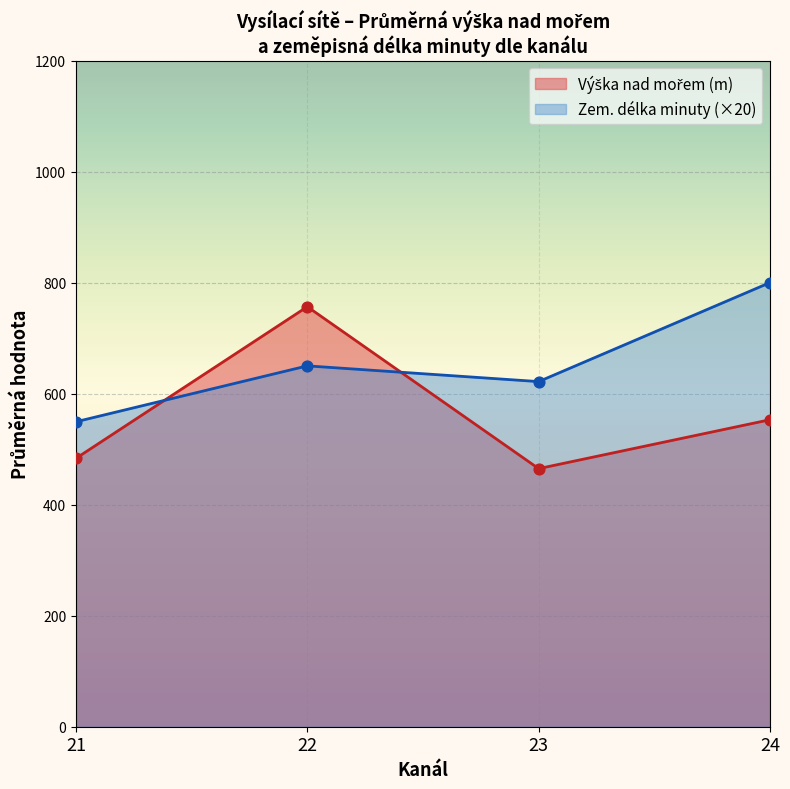

What is the lowest value of the Zem. délka minuty (×20) series?

549.3